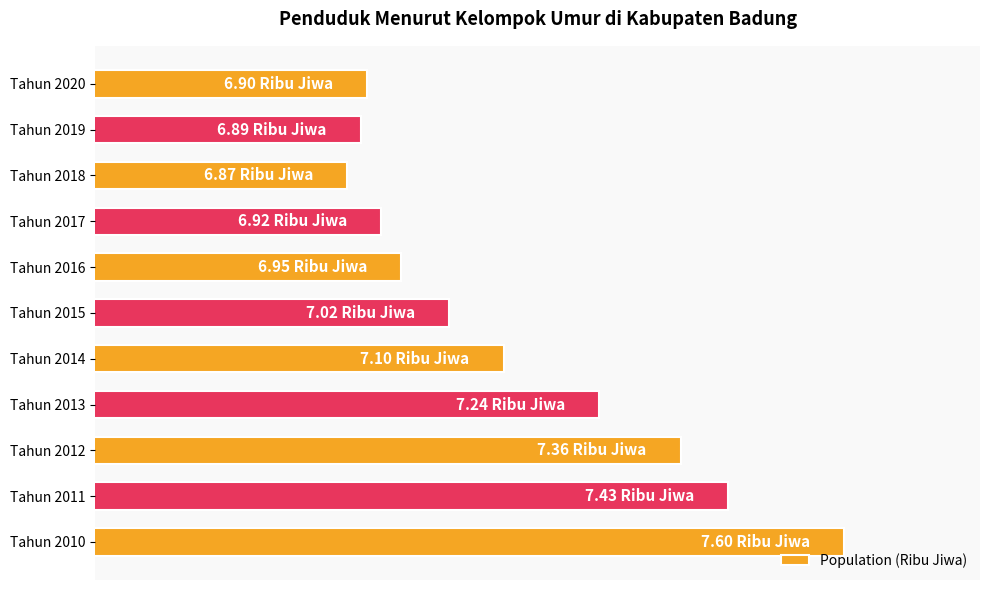

Are the bars horizontal?

Yes